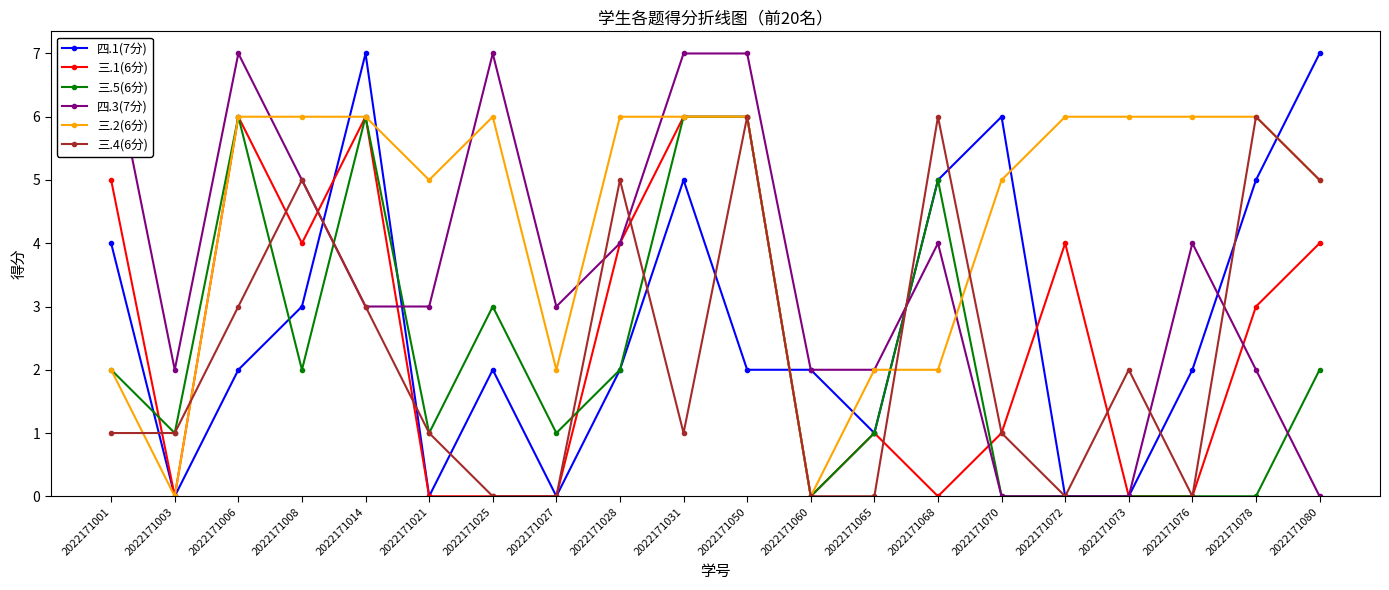

Is the value of 三.1(6分) at 2022171003 greater than the value of 四.3(7分) at 2022171025?

No